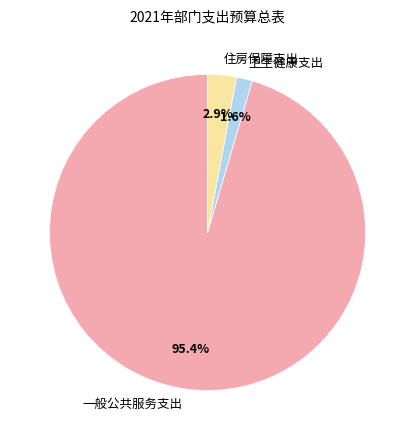

How much of the chart is everything except 住房保障支出?

97.1%